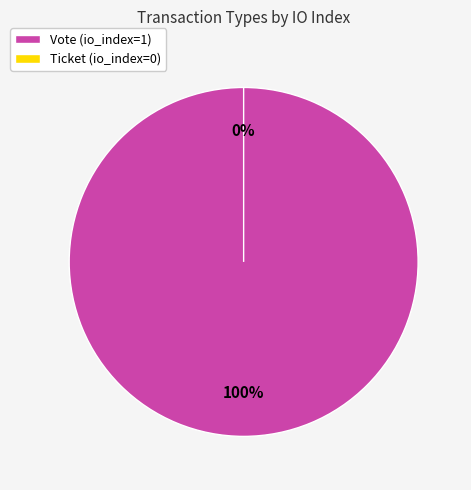

To the nearest percent, what is the difference between the largest and smallest slice percentages?

100%